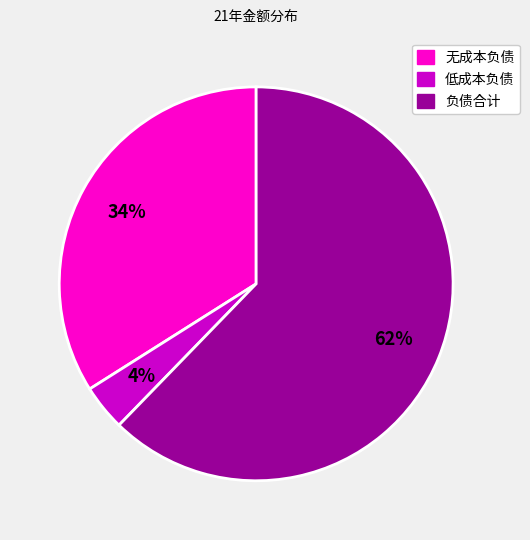

What is the ratio of the value at 负债合计 to the value at 无成本负债?

1.8